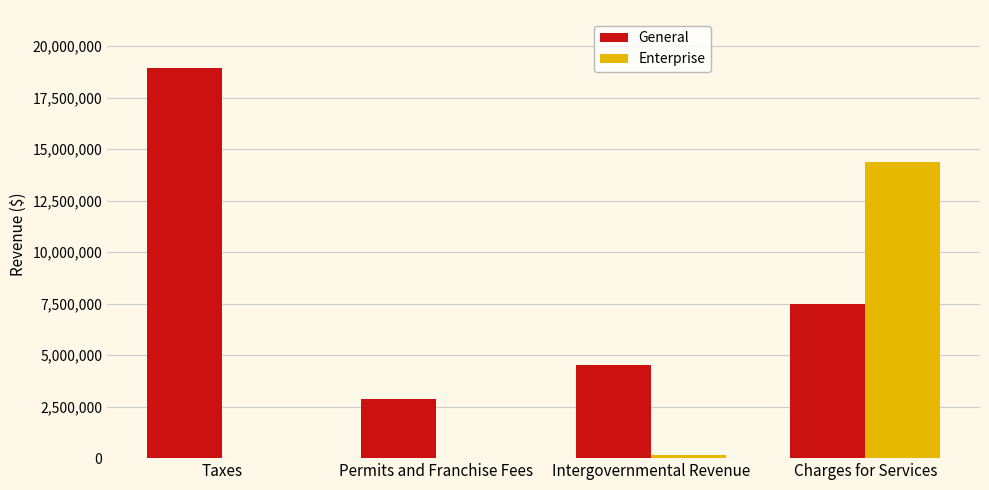

Is the value of Enterprise at Intergovernmental Revenue greater than the value of General at Taxes?

No